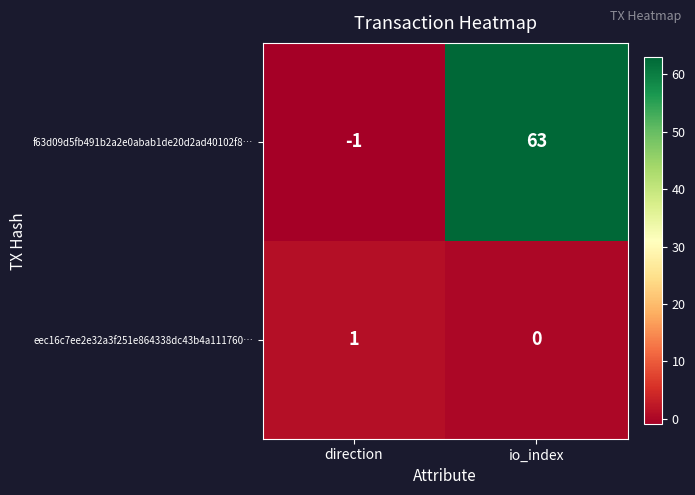

The eec16c7ee2e32a3f251e864338dc43b4a111760… series shows 0 at io_index. True or false?

True